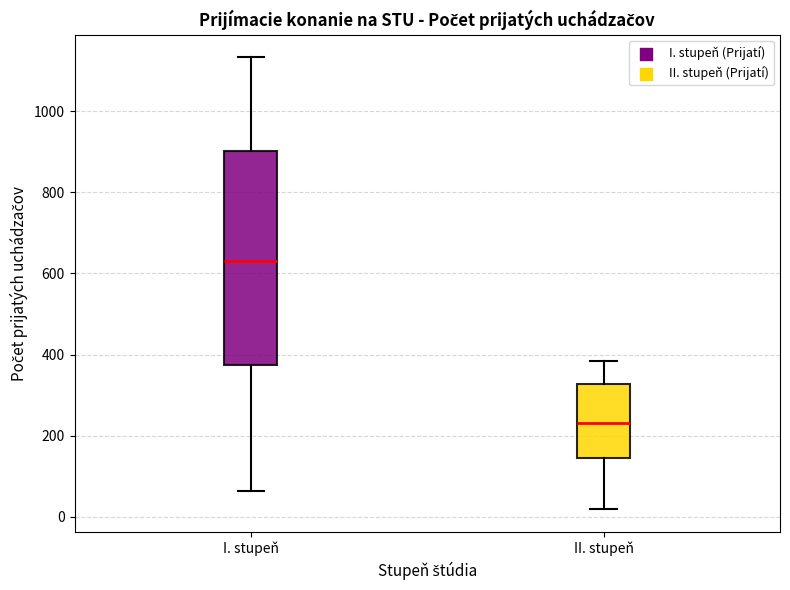

Reading left to right, transcribe this box plot: for each box, give where its median line is, the range the box spans, and where its two whiskers end, as read against the y-axis. The values are not printed on the chart, so give them approximately, as read against the axis.

I. stupeň: median 640, box 380 to 900, whiskers 60 to 1140
II. stupeň: median 240, box 140 to 320, whiskers 20 to 380